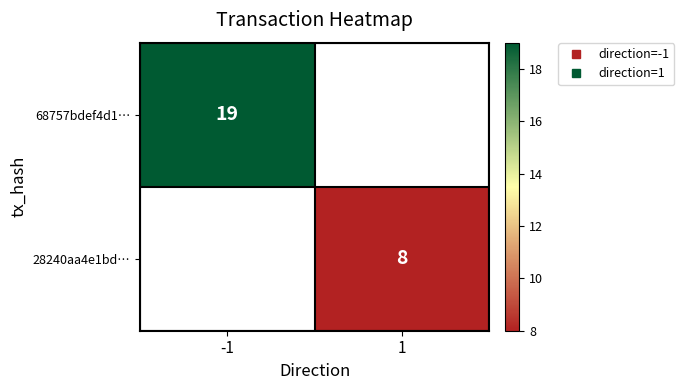

How many positive values does the 68757bdef4d1… series have?

1